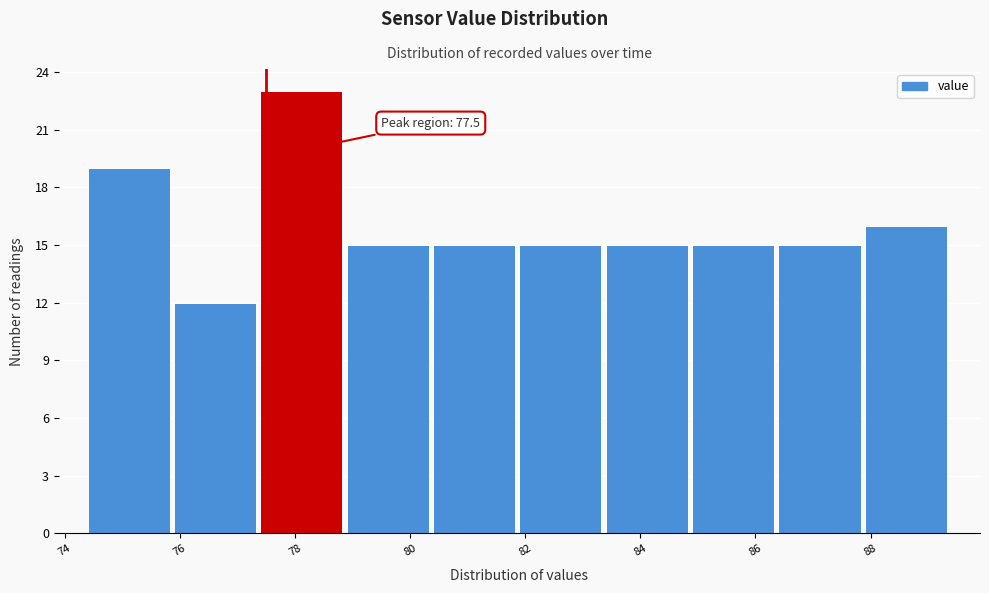

Over which range of the x-axis is the bar tallest?

77.4 to 78.9